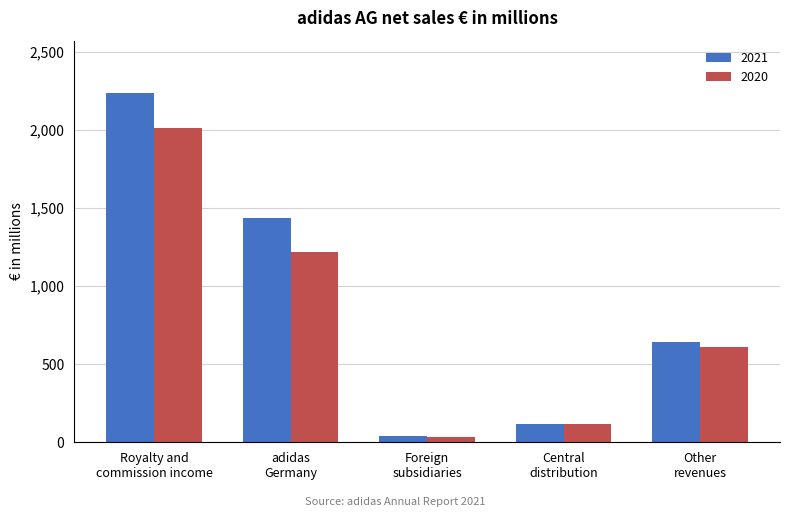

What is the average value of the 2021 series?

895